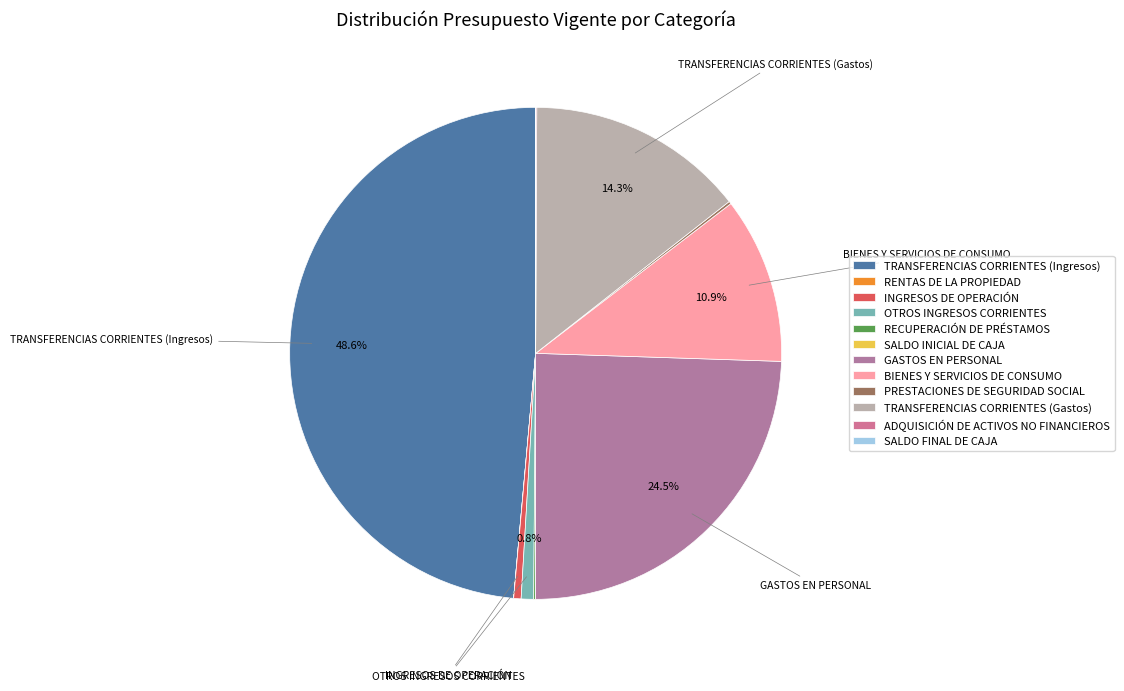

Count the number of slices in the pie.

12